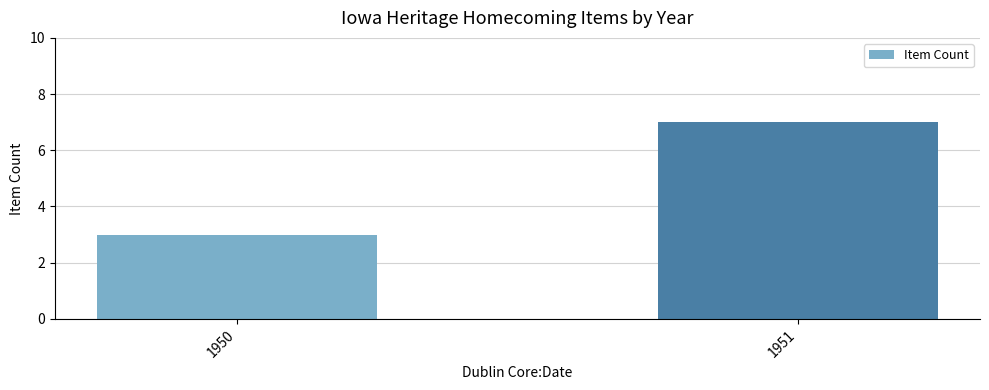

What is the sum of all values?

10